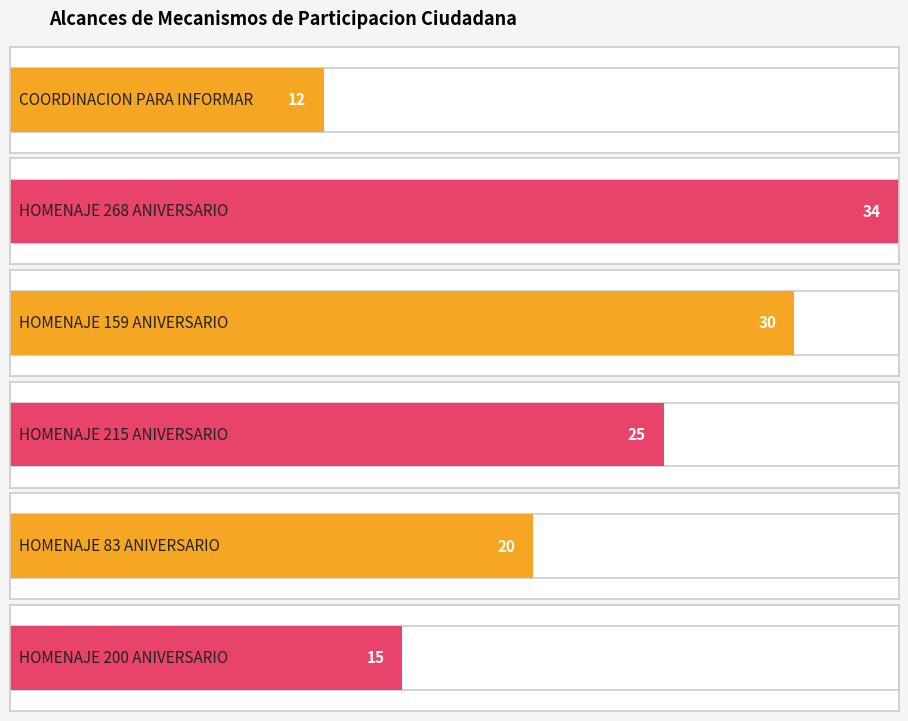

How many data points are less than 25?

3